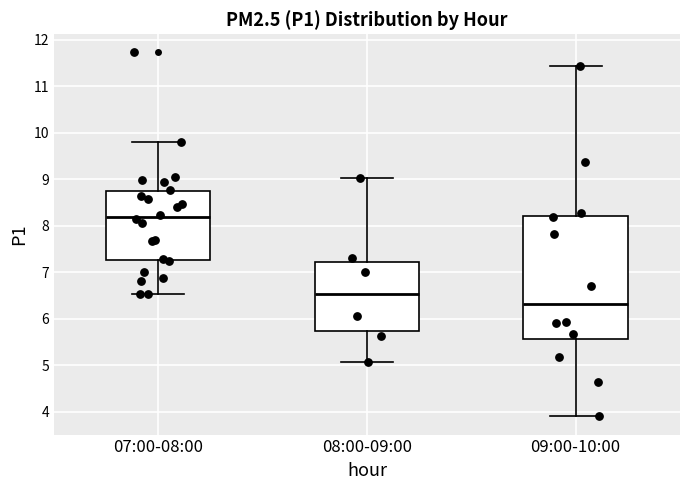

Reading left to right, read every box against the y-axis: the position of its median line, the range the box covers, and the ends of its whiskers. The values are not printed on the chart, so give them approximately, as read against the axis.

07:00-08:00: median 8.2, box 7.3 to 8.7, whiskers 6.5 to 9.8
08:00-09:00: median 6.5, box 5.7 to 7.2, whiskers 5.1 to 9.0
09:00-10:00: median 6.3, box 5.6 to 8.2, whiskers 3.9 to 11.4